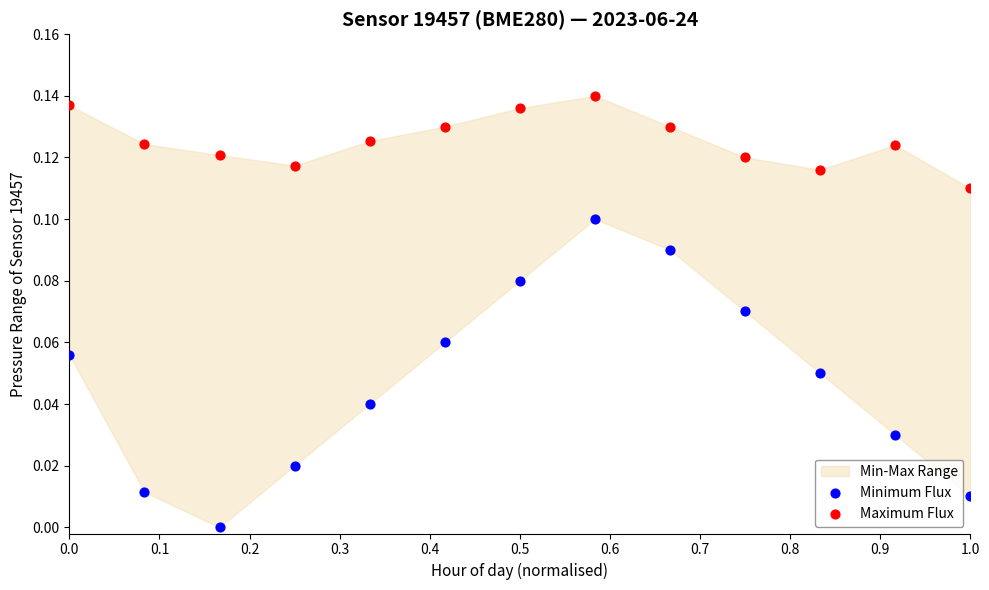

Which series contains the highest Y value?

Maximum Flux